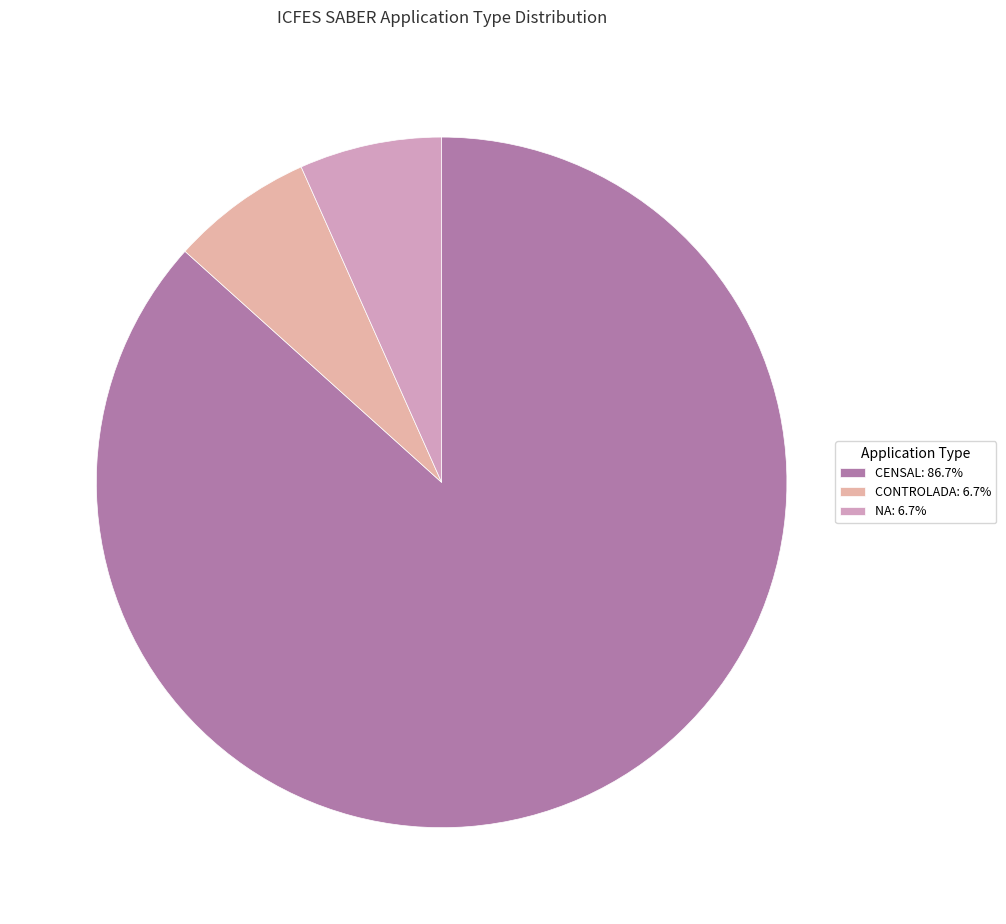

What portion of the pie excludes NA?

93.3%